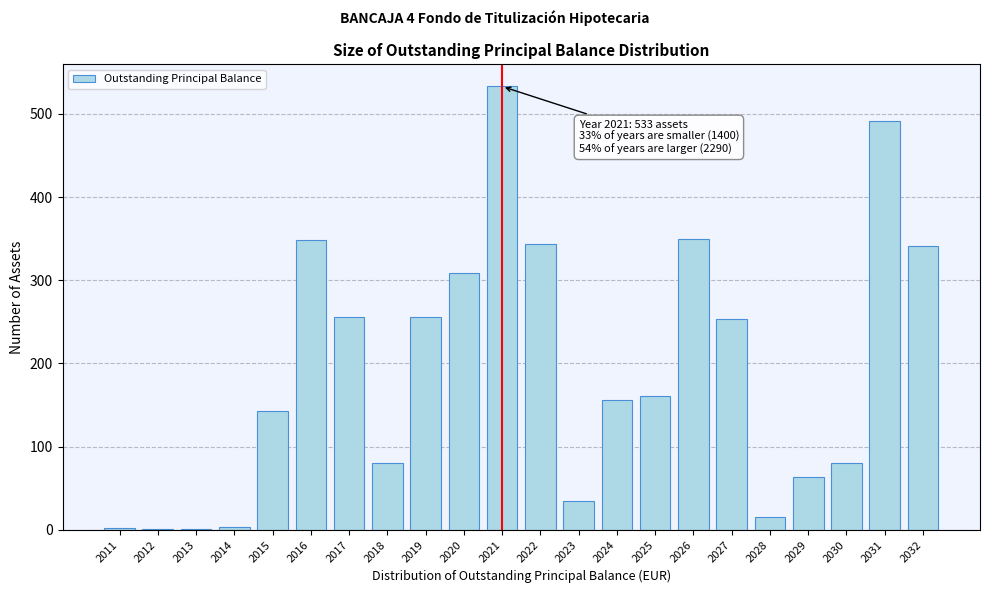

What is the approximate value at 2030?

80